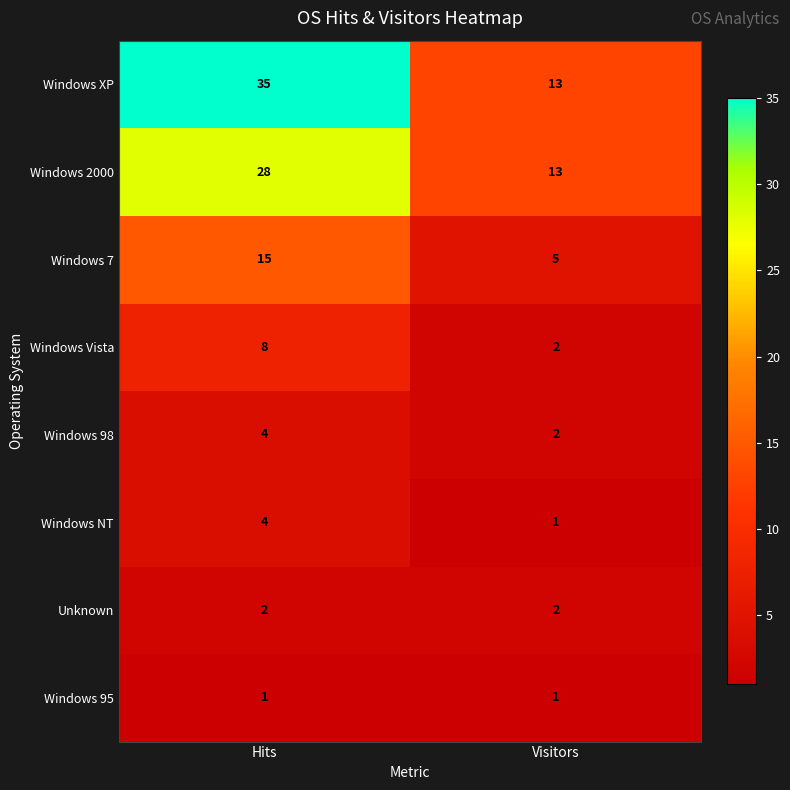

The value of Windows 98 at Hits is 4. True or false?

True